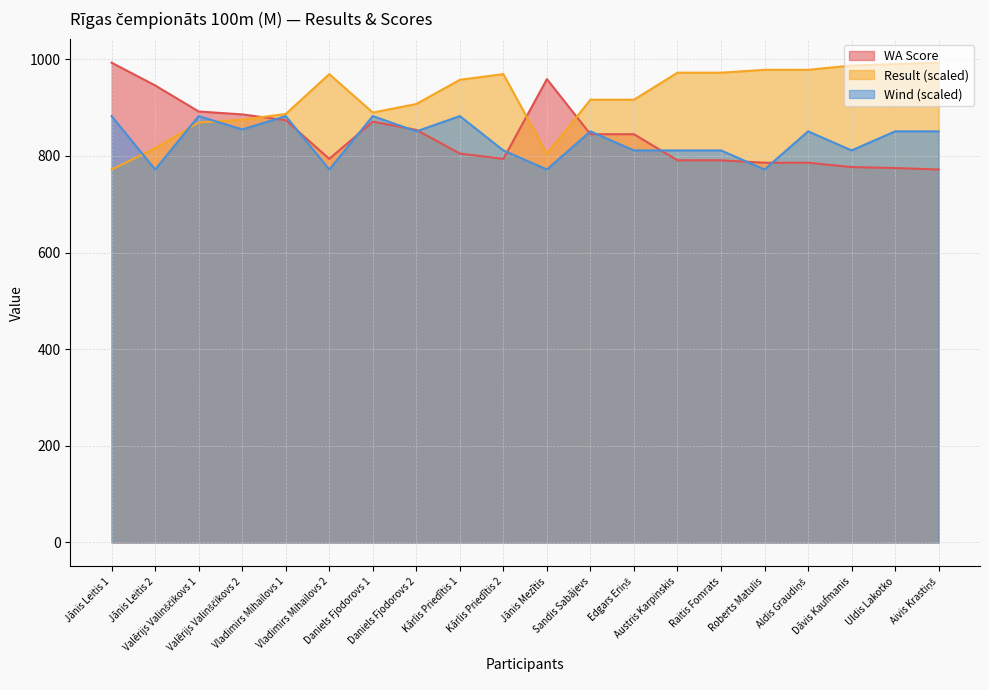

How many lines are shown in the chart?

3